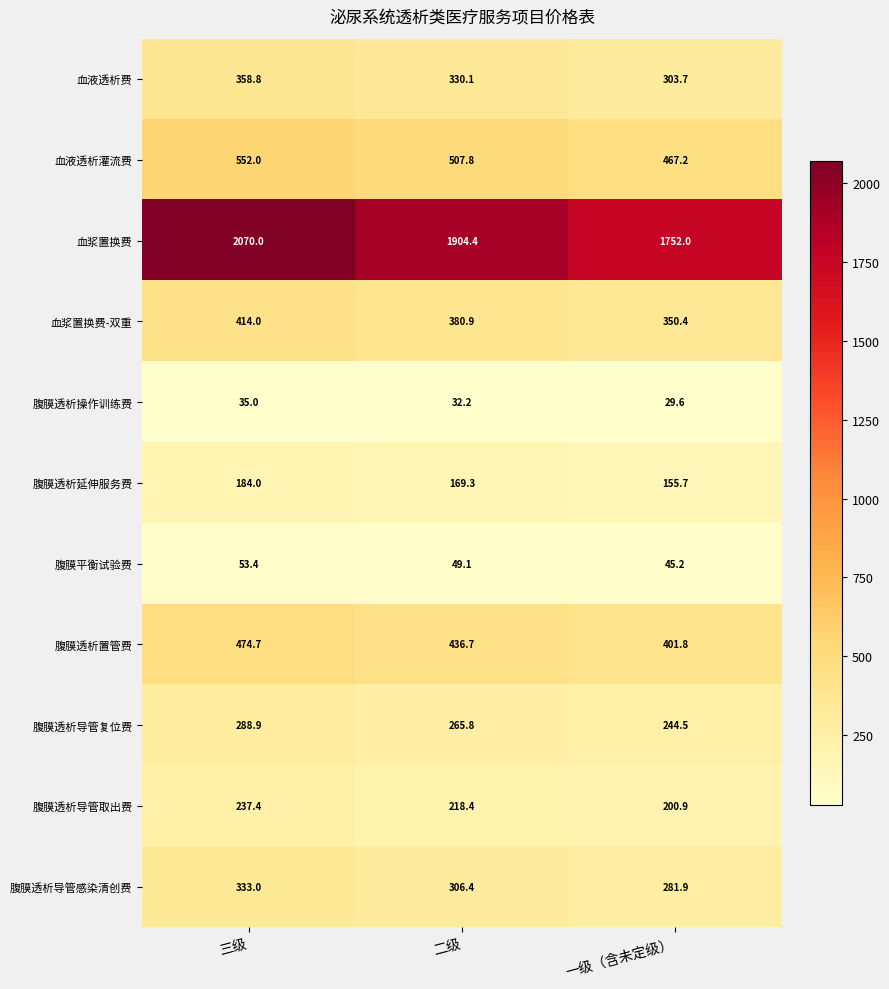

What is the maximum value shown in the chart?

2070.0